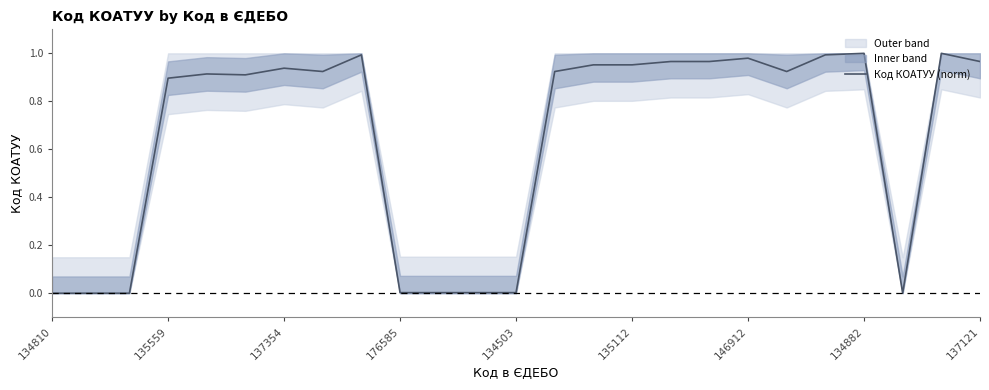

True or false: Код КОАТУУ (norm) has a value of 0.4 at 135559.

False